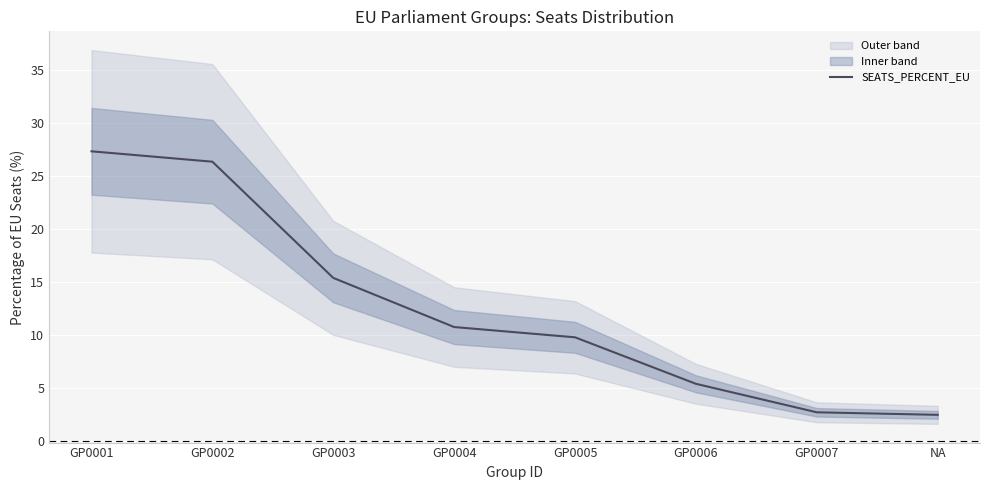

What is the sum of the values at GP0007 and GP0002?

29.0